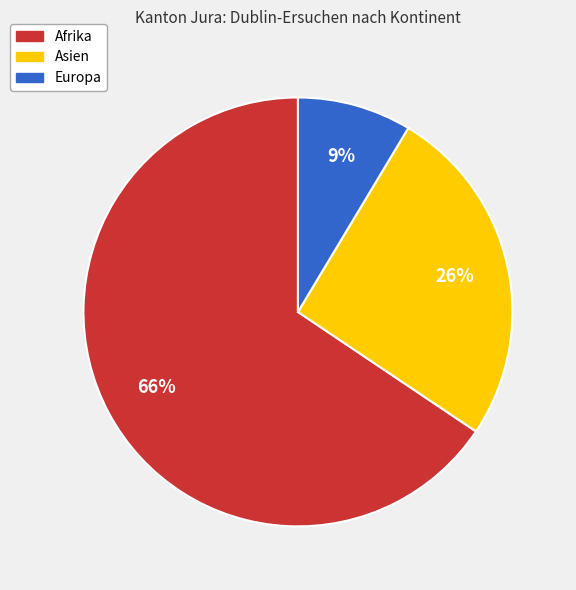

To the nearest percent, what is the average slice percentage?

33%